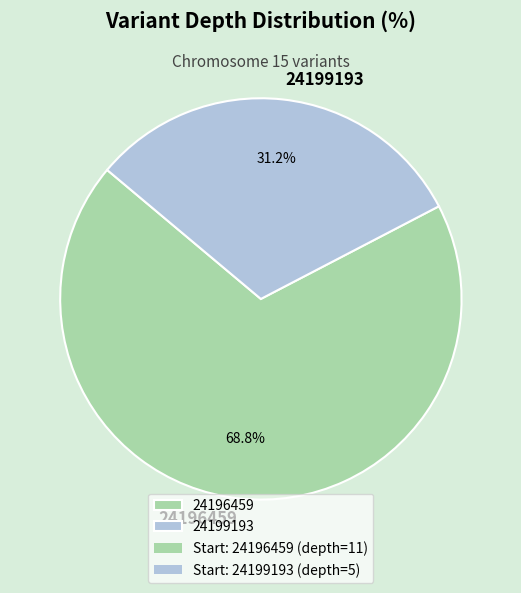

How many slices are in this pie chart?

2